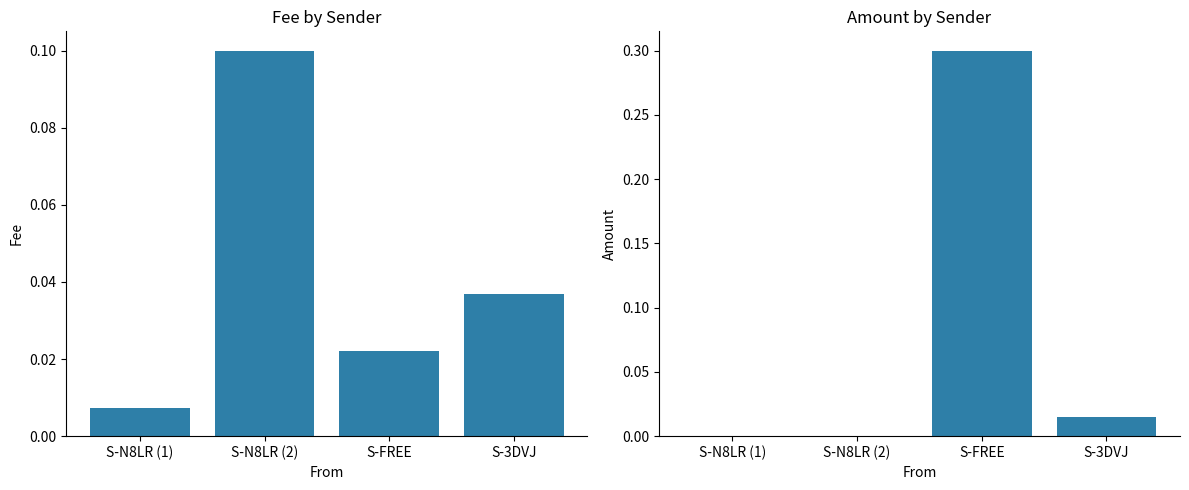

Reading left to right, transcribe all the data shown in this chart.

Fee: S-N8LR (1)=0.0	S-N8LR (2)=0.1	S-FREE=0.0	S-3DVJ=0.0
Amount: S-N8LR (1)=0.0	S-N8LR (2)=0.0	S-FREE=0.3	S-3DVJ=0.0